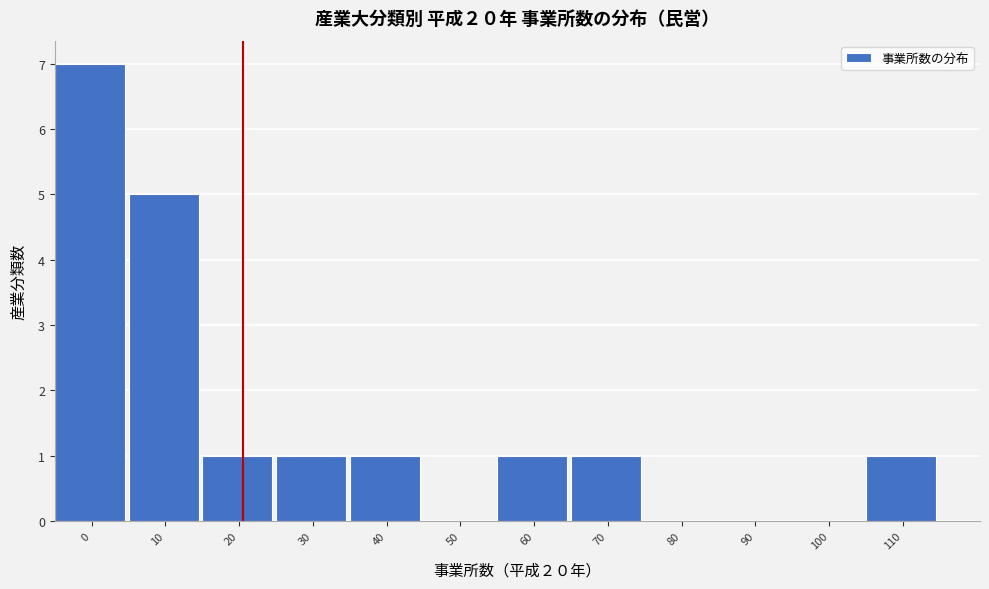

Reading right to left, what are all the values shown in this chart?

110=1	100=0	90=0	80=0	70=1	60=1	50=0	40=1	30=1	20=1	10=5	0=7